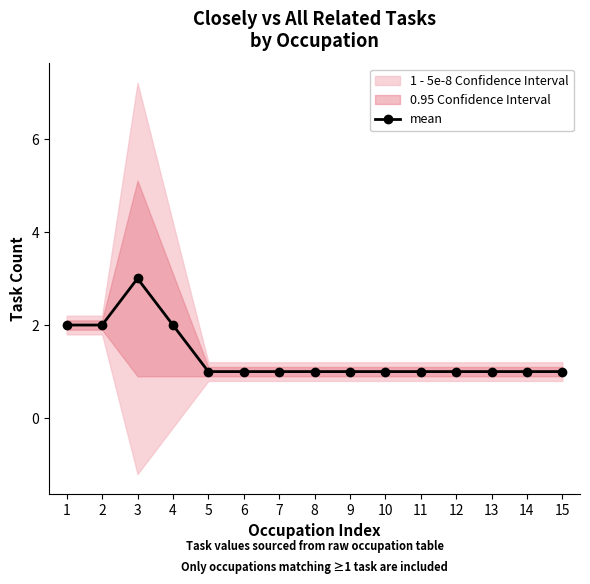

Rank the categories by value from highest to lowest.

3, 1, 2, 4, 5, 6, 7, 8, 9, 10, 11, 12, 13, 14, 15